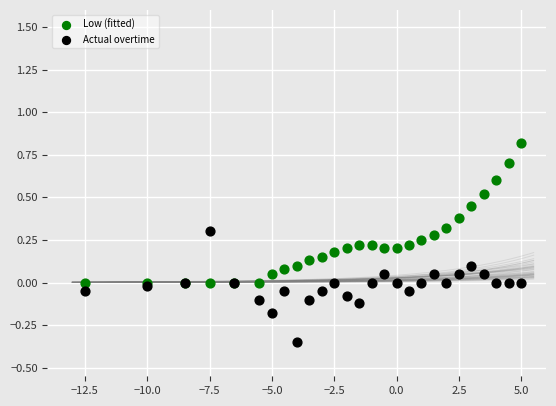

Which series contains the highest Y value?

Low (fitted)